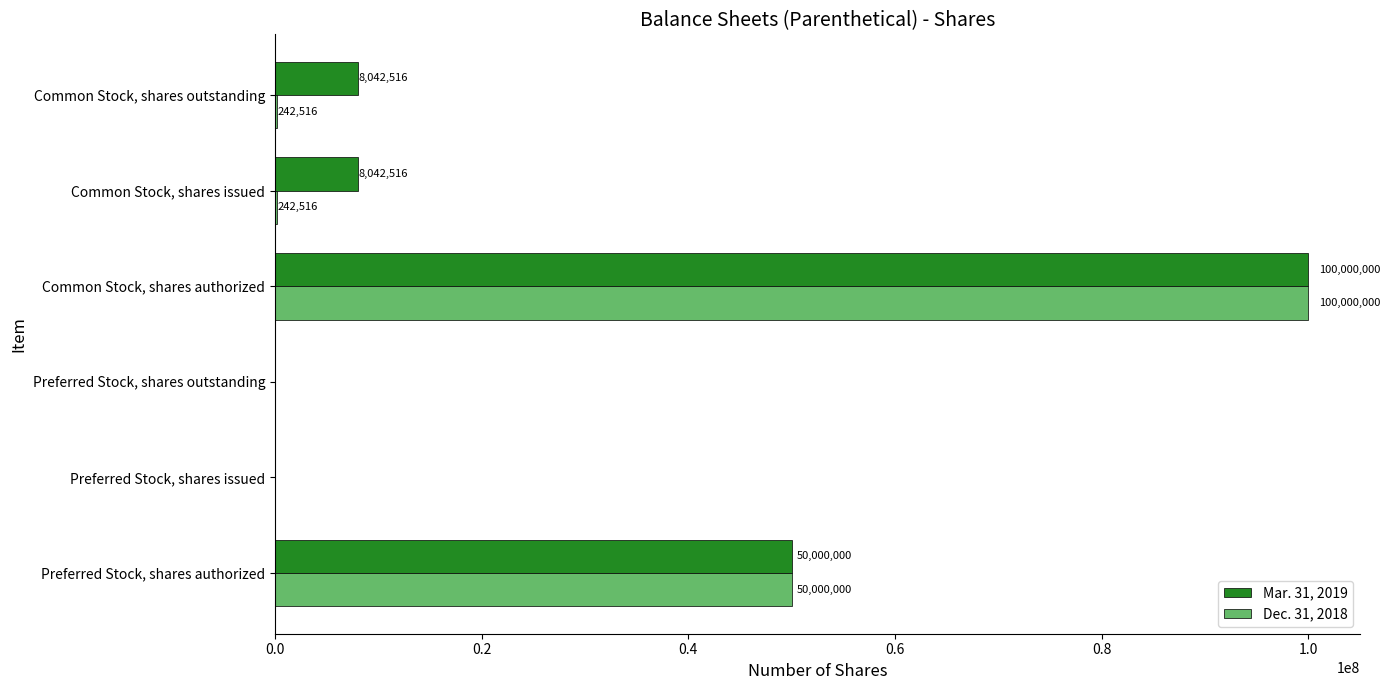

Which category has the highest value in the Mar. 31, 2019 series?

Common Stock, shares authorized